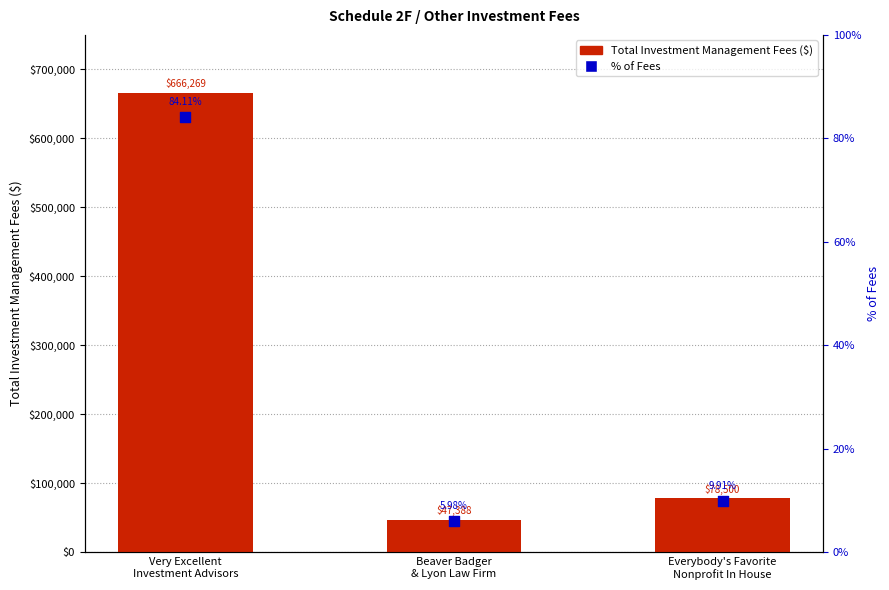

Which series has the widest spread of Y values?

Total Investment Management Fees